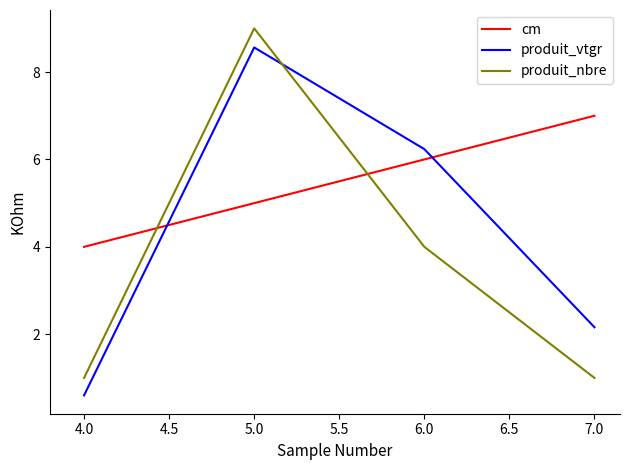

Which series has the largest total across all categories?

cm